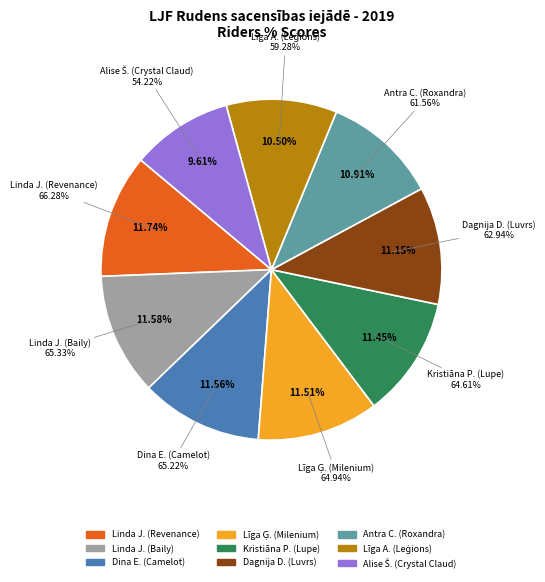

How many segments does this pie chart have?

9